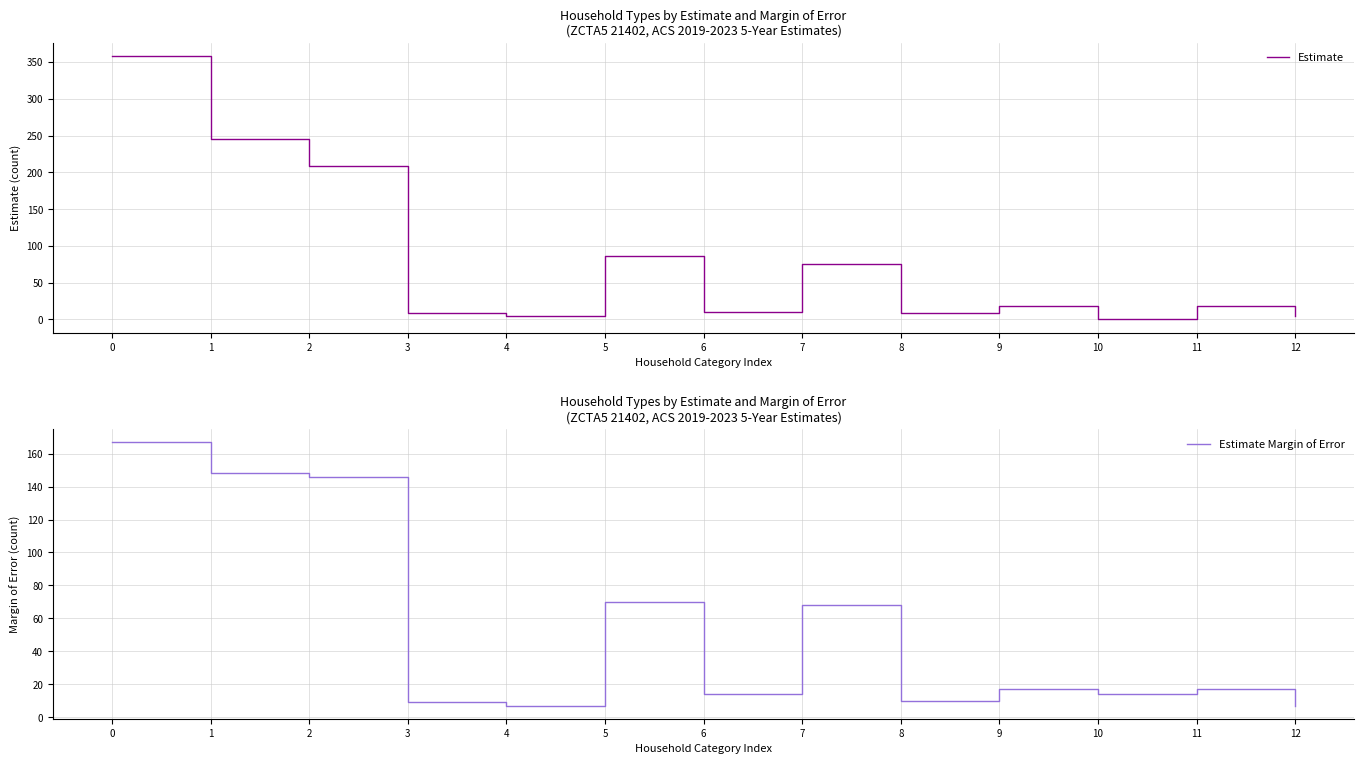

What is the sum of all Estimate Margin of Error values?

694